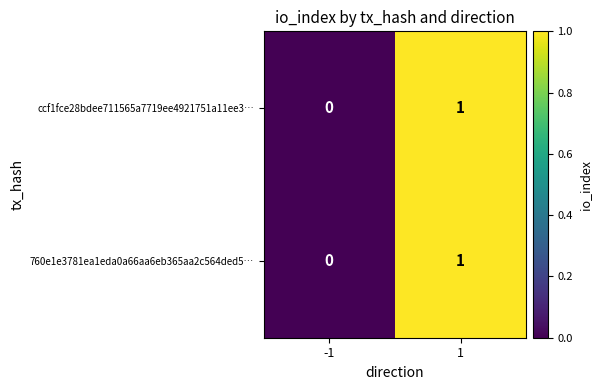

List the labels in order of ccf1fce28bdee711565a7719ee4921751a11ee3… value, smallest first.

-1, 1